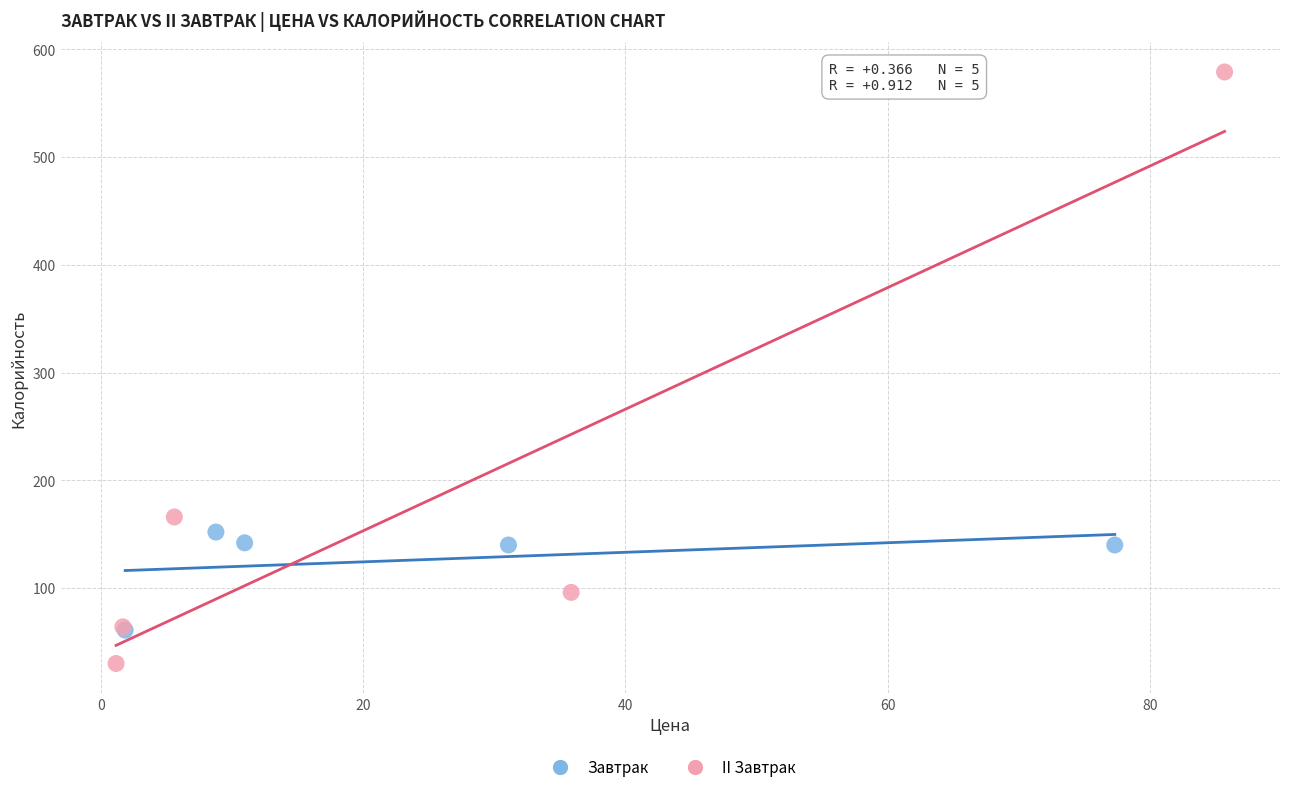

Which series contains the highest Y value?

II Завтрак